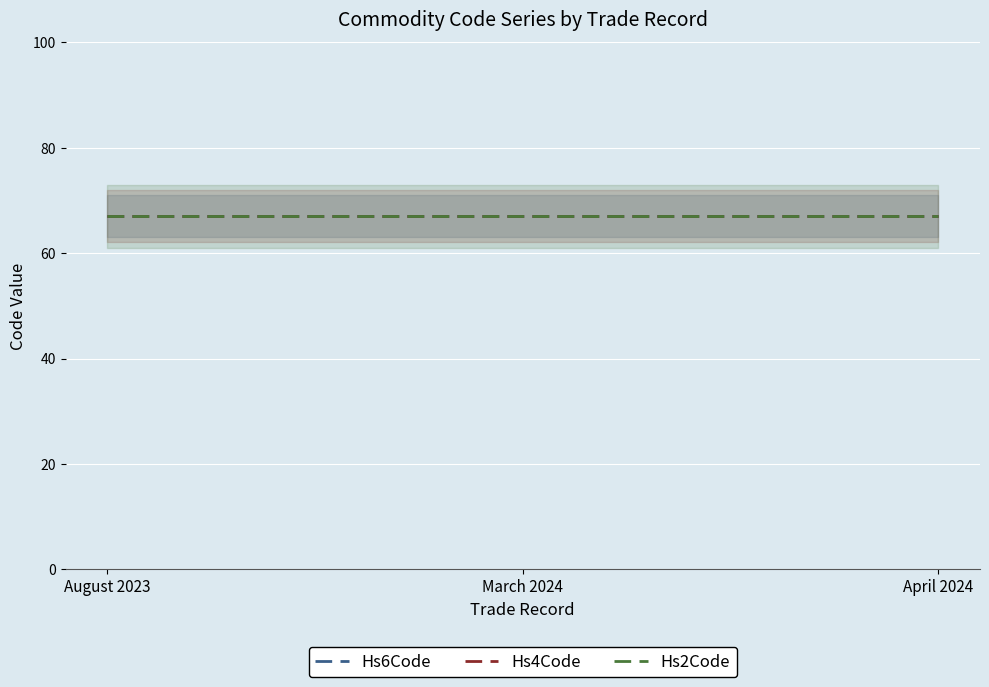

What is the label of the 2nd point from the right?

March 2024